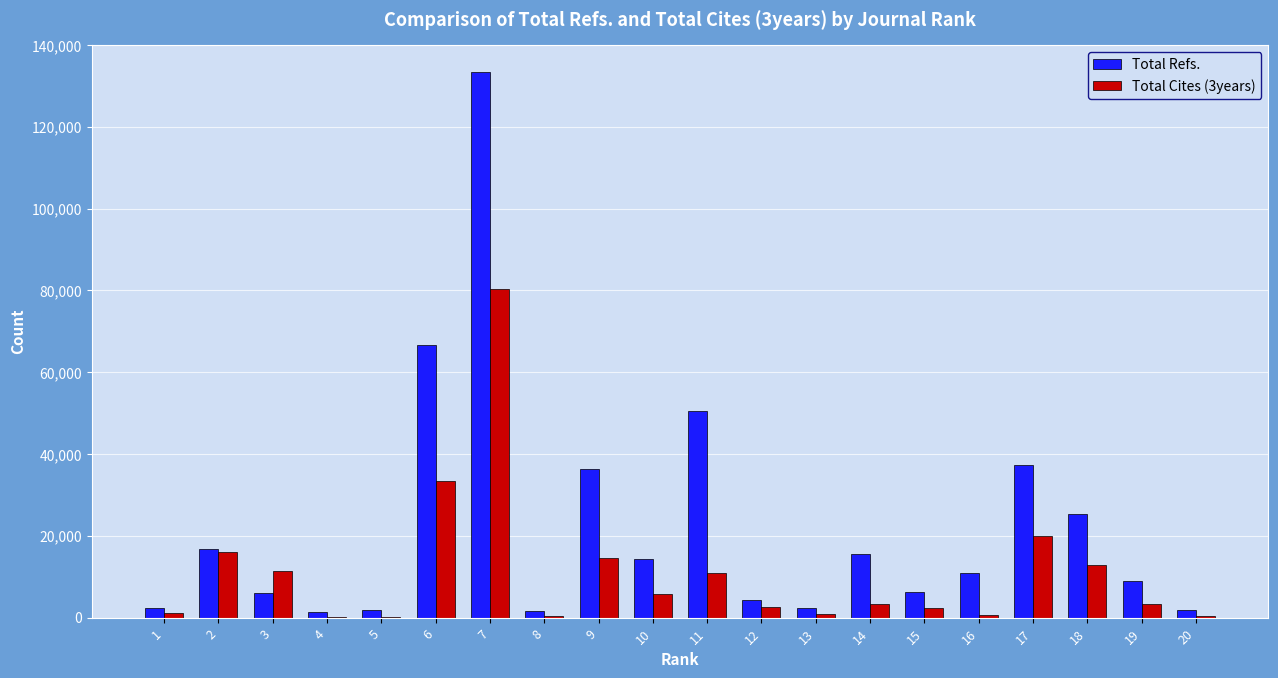

Between 8 and 17, which series saw the biggest shift?

Total Refs.